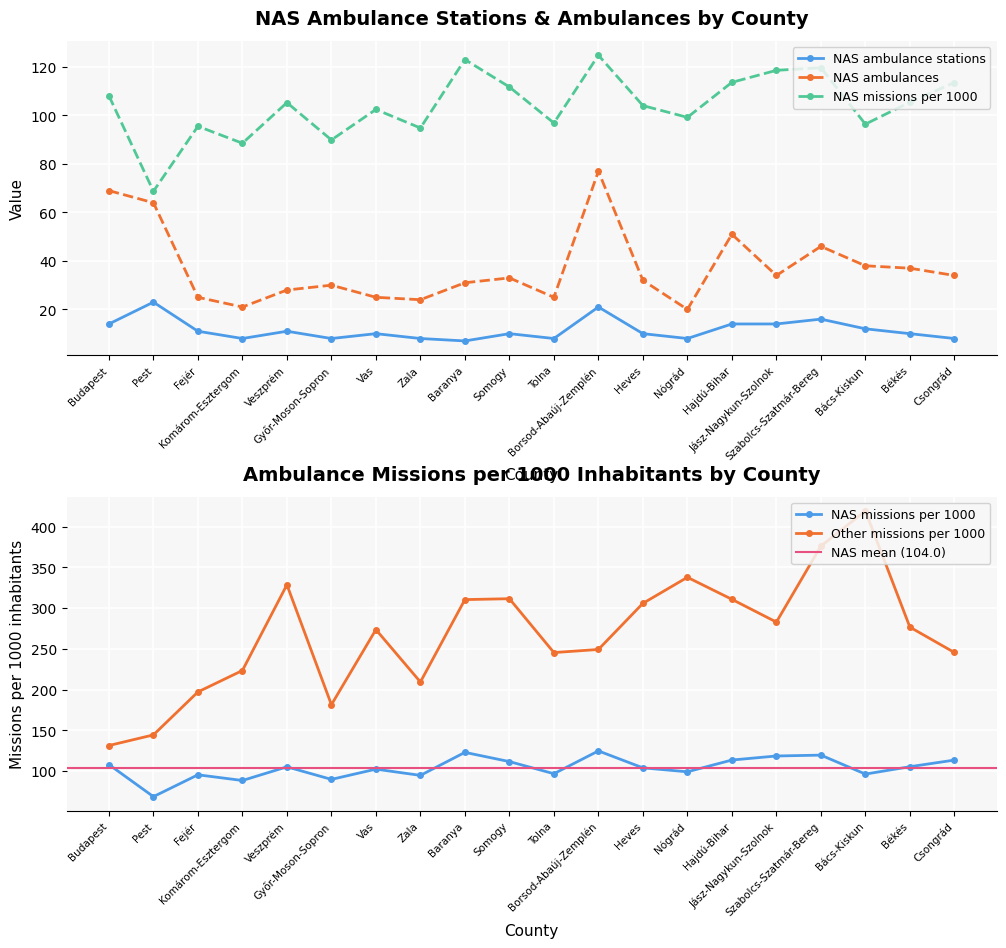

Where is the first local minimum for NAS ambulance stations?

Komárom-Esztergom